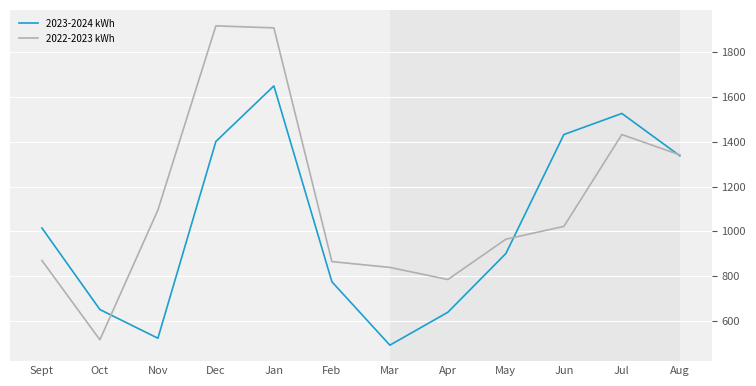

Where do 2022-2023 kWh and 2023-2024 kWh first cross each other?

Oct and Nov